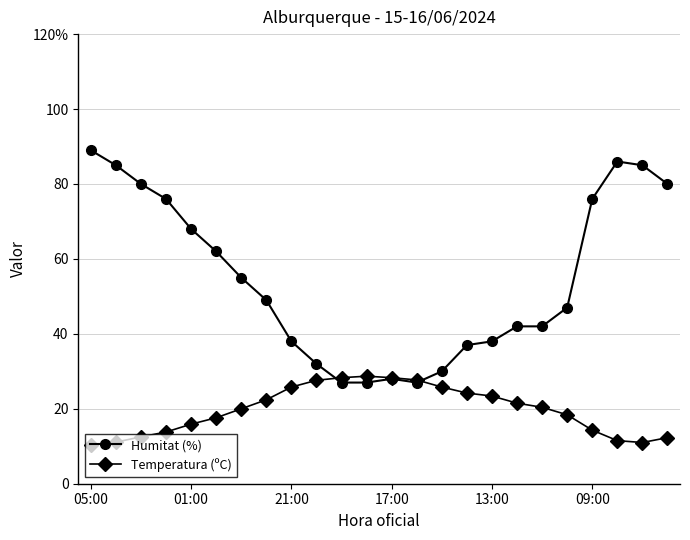

What are all the series names shown in the legend?

Humitat (%), Temperatura (ºC)